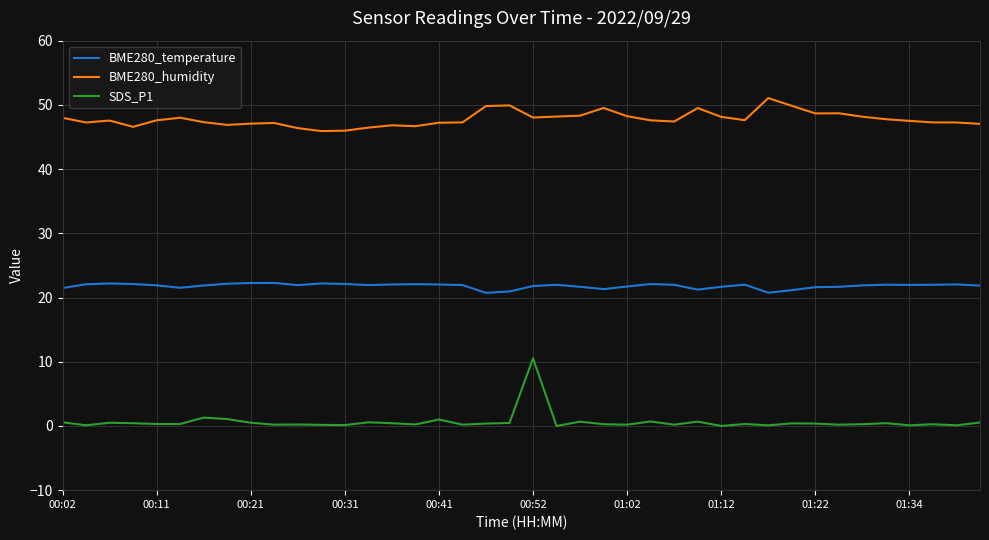

True or false: BME280_humidity and SDS_P1 cross at least once.

False